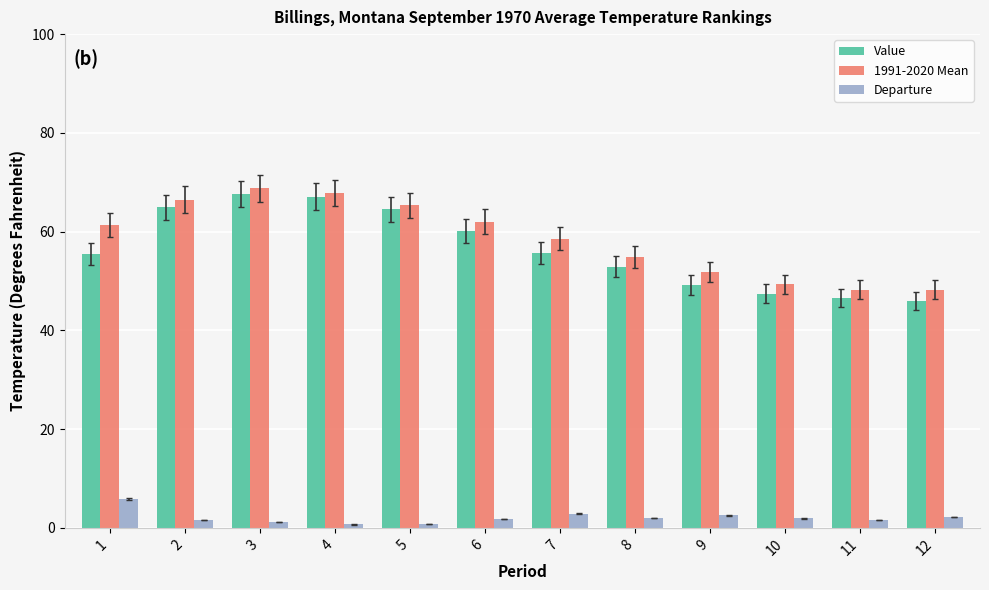

The value of 1991-2020 Mean at 5 is 65.3. True or false?

True